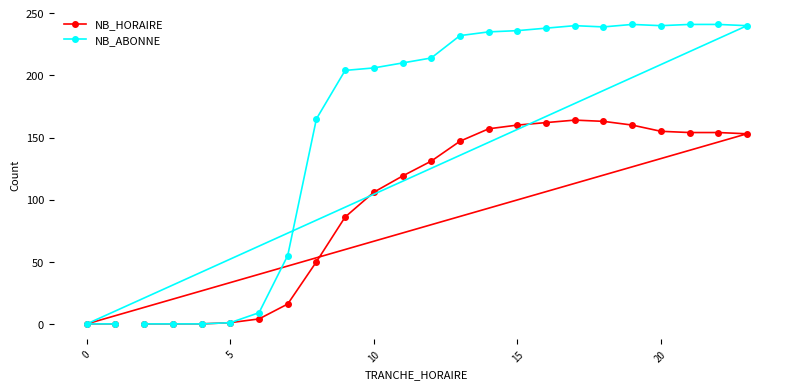

Reading right to left, list all the values displayed in this chart.

NB_HORAIRE: 0	0	153	154	154	155	160	163	164	162	160	157	147	131	119	106	86	50	16	4	1	0	0	0
NB_ABONNE: 0	0	240	241	241	240	241	239	240	238	236	235	232	214	210	206	204	165	55	9	1	0	0	0